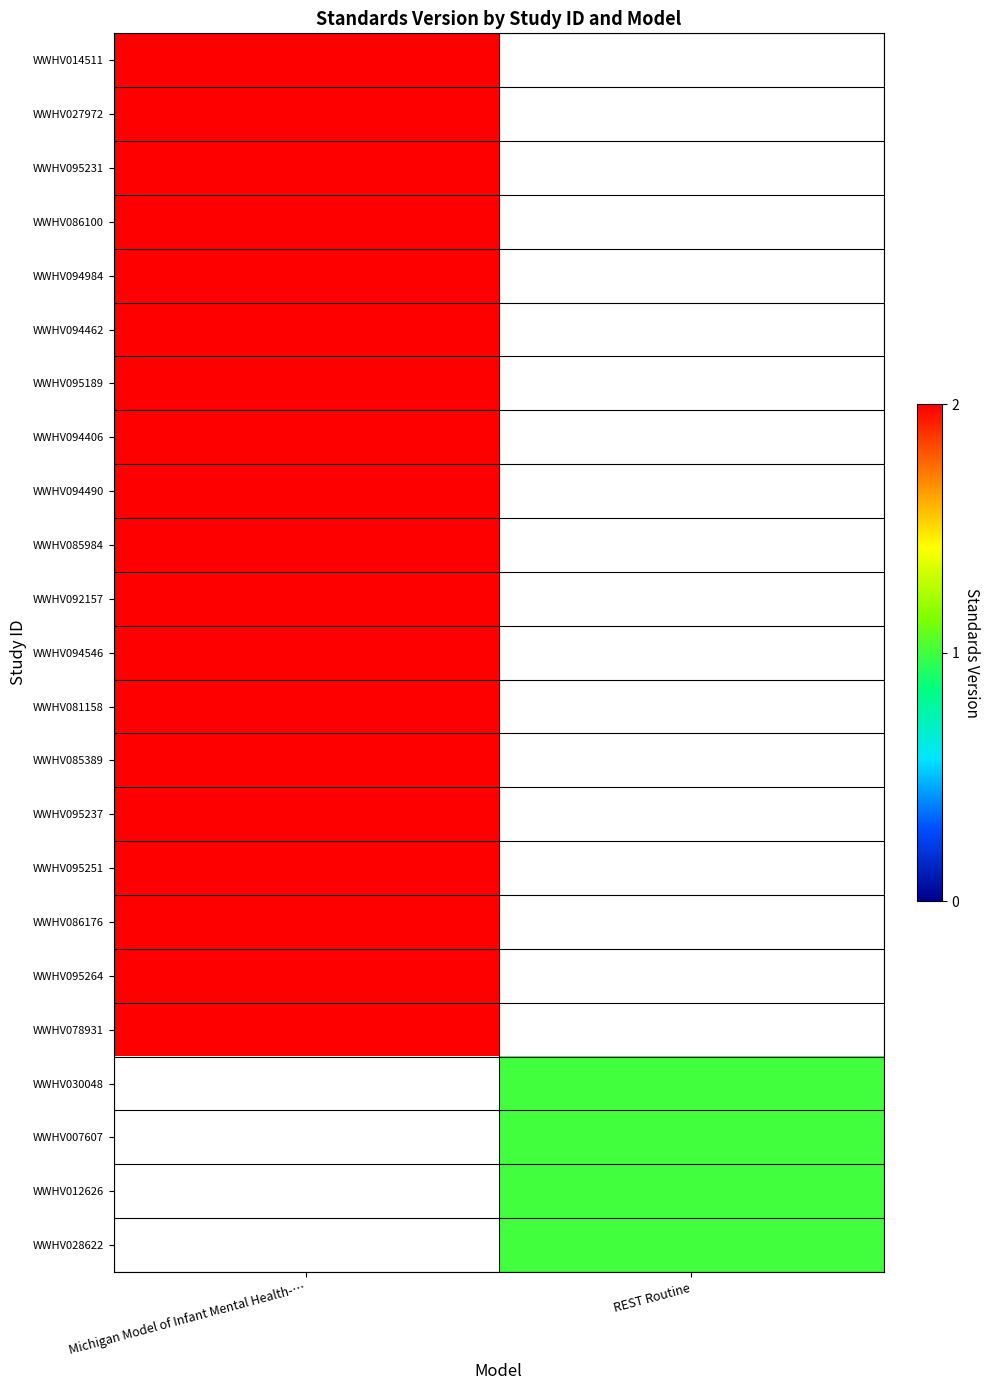

At how many categories does at least one series exceed 1?

1